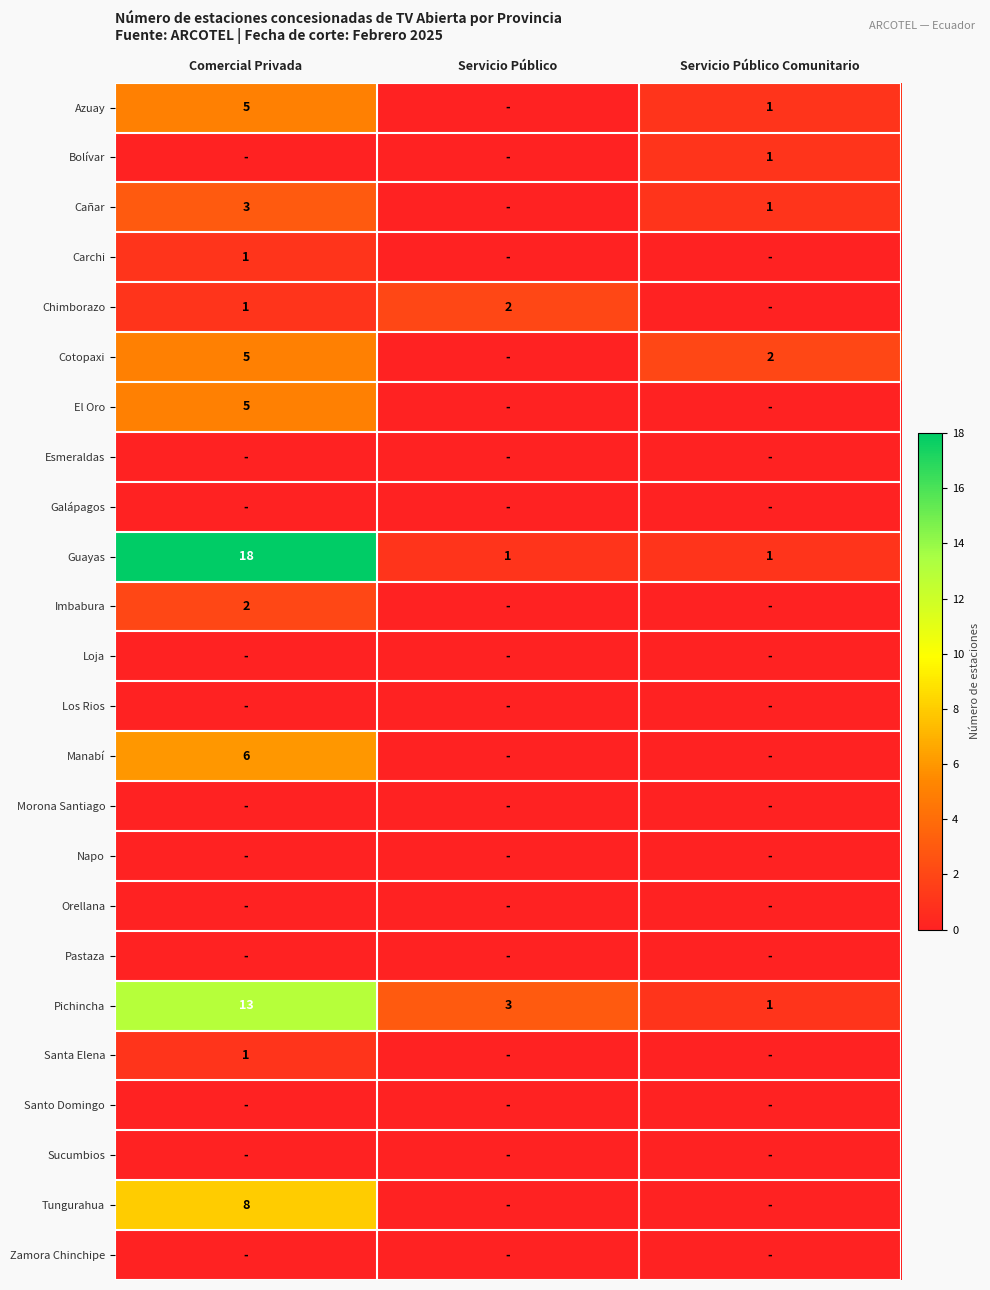

The Chimborazo series shows 2 at Servicio Público. True or false?

True